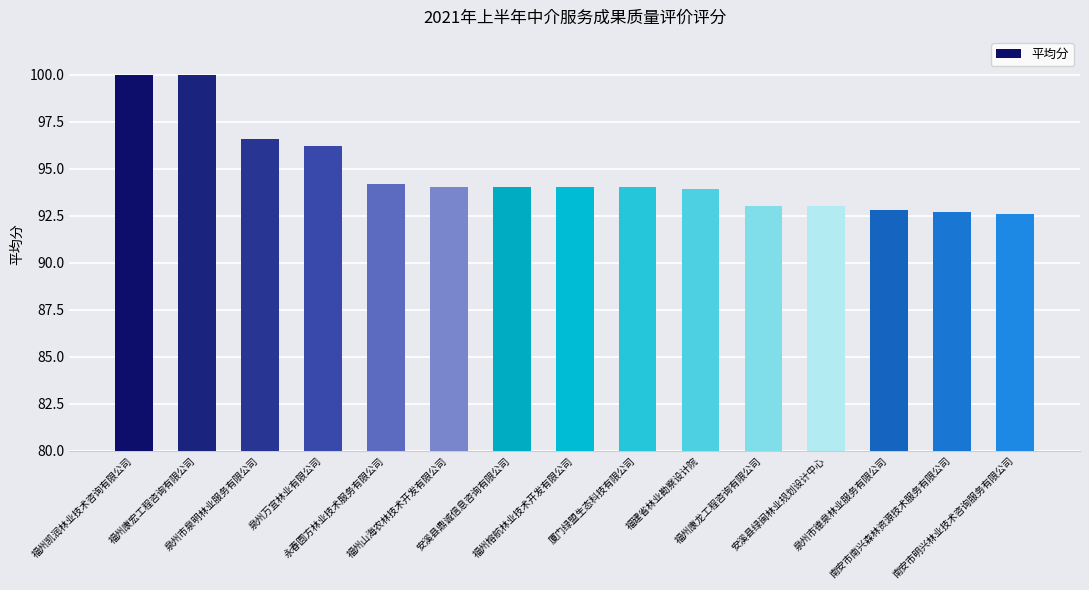

The value at 永春圆方林业技术服务有限公司 is 166.0. True or false?

False